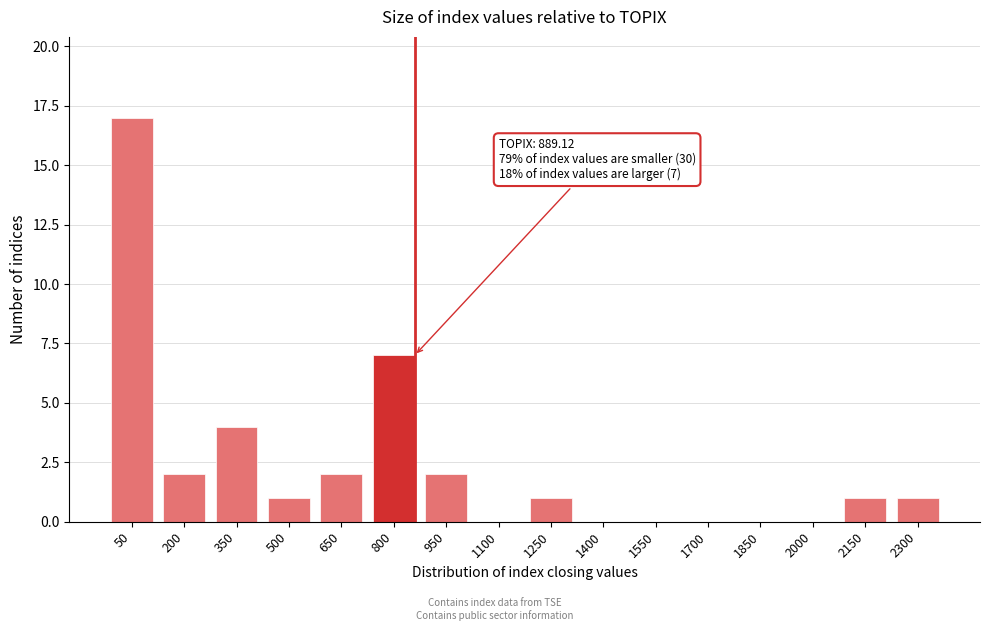

Reading right to left, what are all the values shown in this chart?

2300=1	2150=1	2000=0	1850=0	1700=0	1550=0	1400=0	1250=1	1100=0	950=2	800=7	650=2	500=1	350=4	200=2	50=17